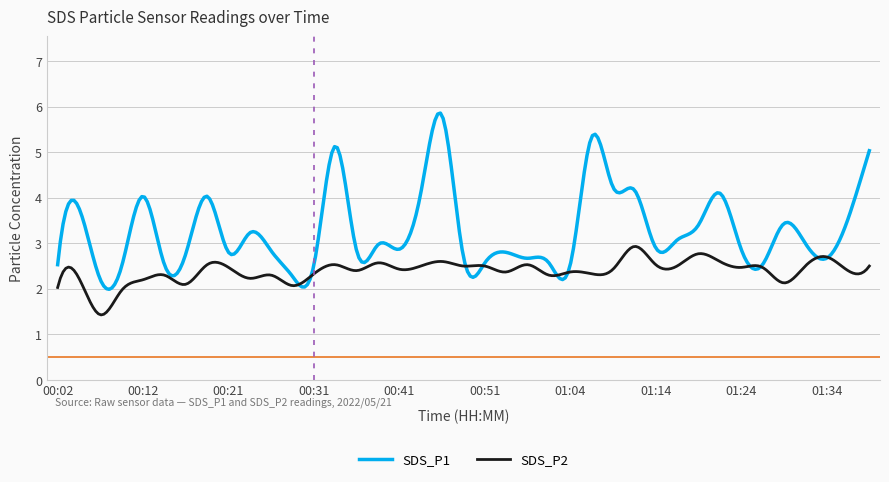

List the series in order of their peak value, highest first.

SDS_P1, SDS_P2